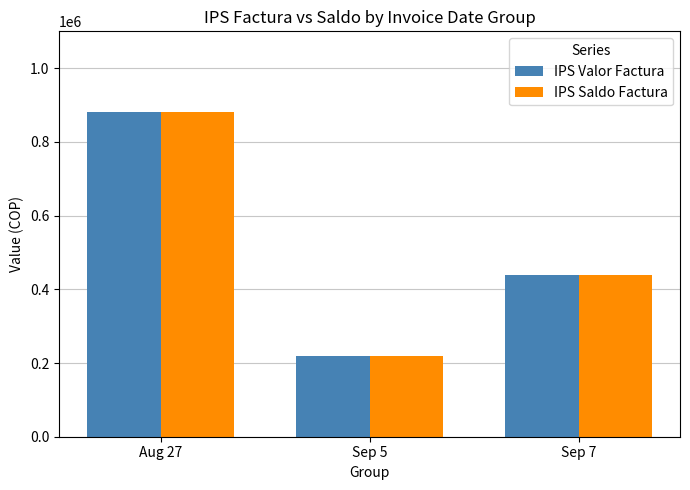

What is the minimum value shown in the chart?

220000